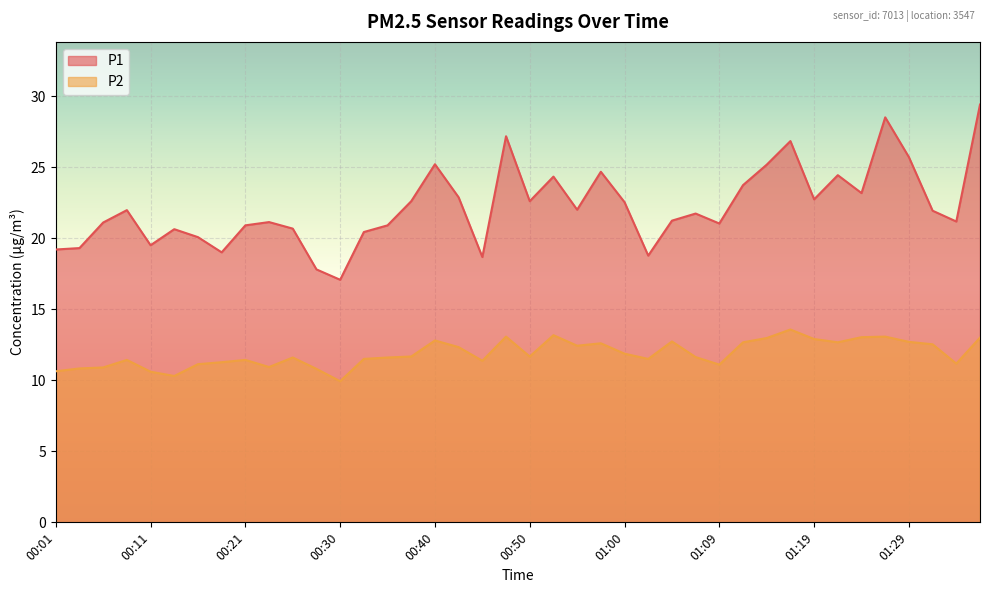

True or false: P2 and P1 intersect in this chart.

False